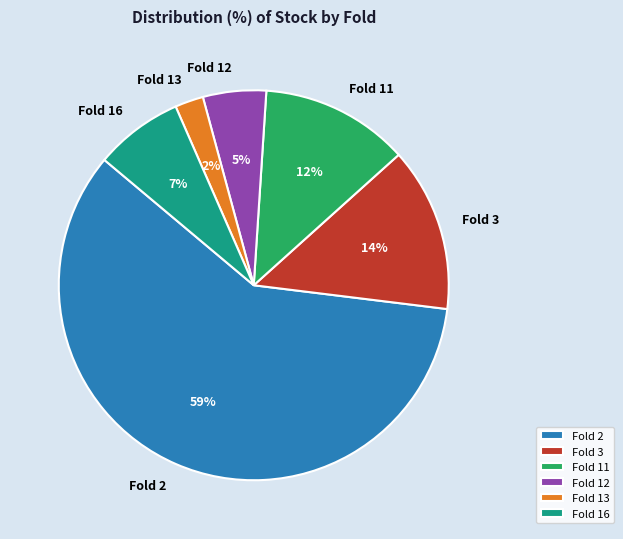

How many slices are in this pie chart?

6